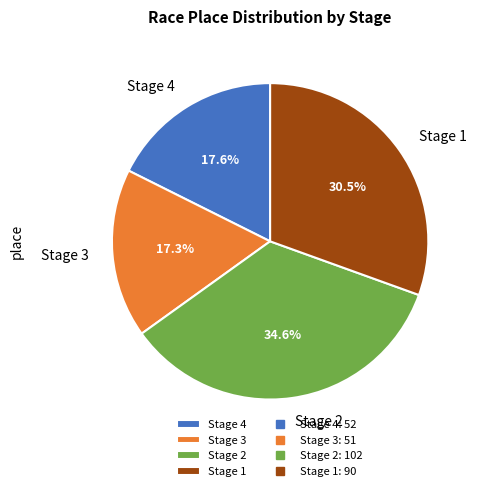

To the nearest percent, what is the average slice percentage?

25%